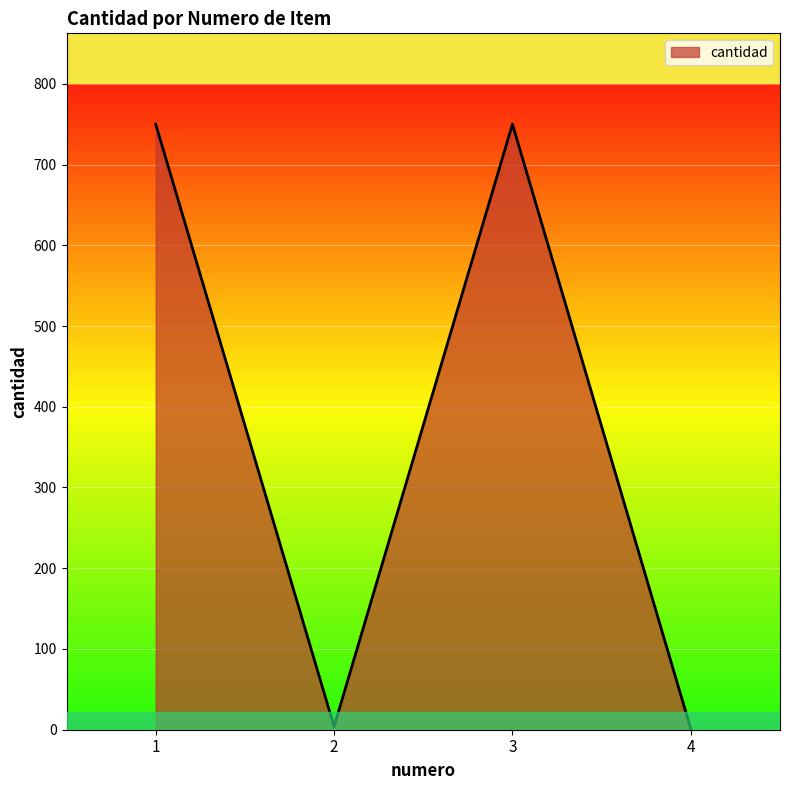

What is the average value?

376